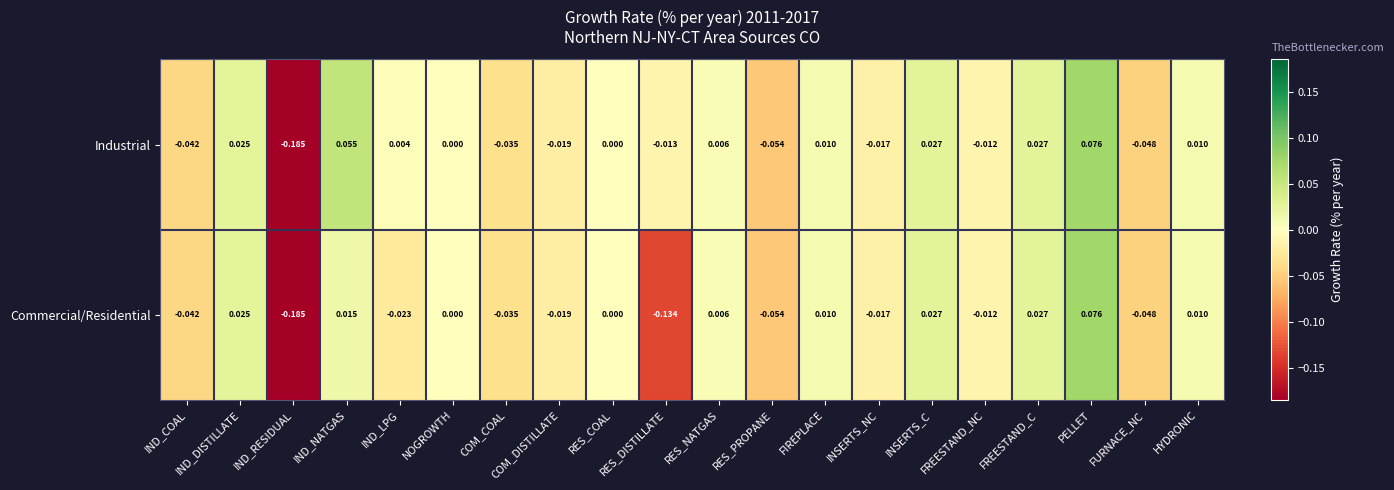

How many distinct data groups are displayed?

2